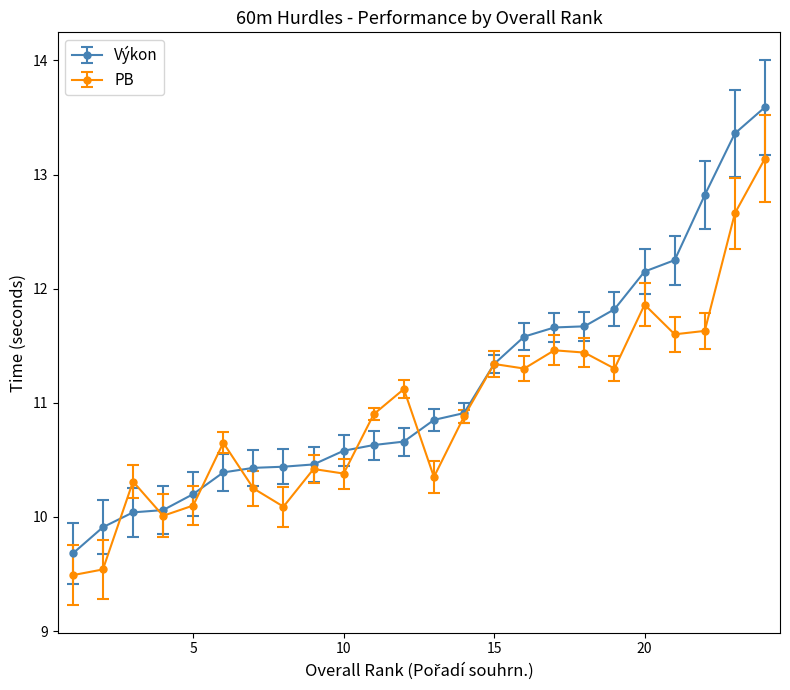

Which series ends up on top after the final intersection of PB and Výkon?

Výkon